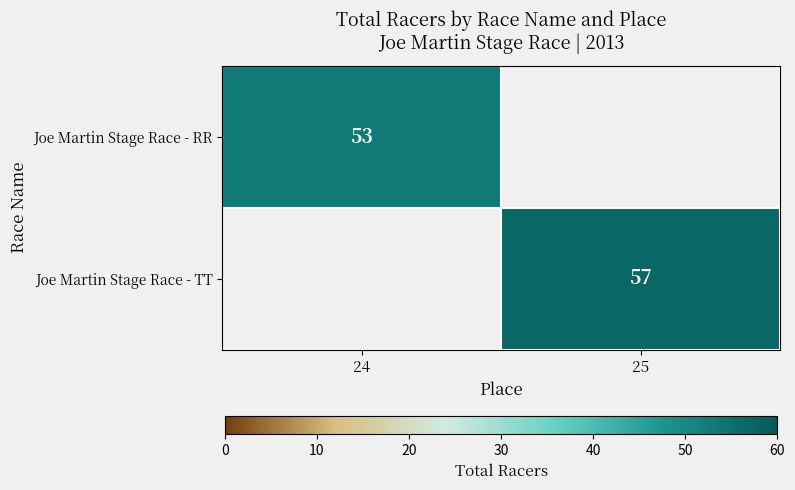

The value of Joe Martin Stage Race - RR at 24 is 15. True or false?

False